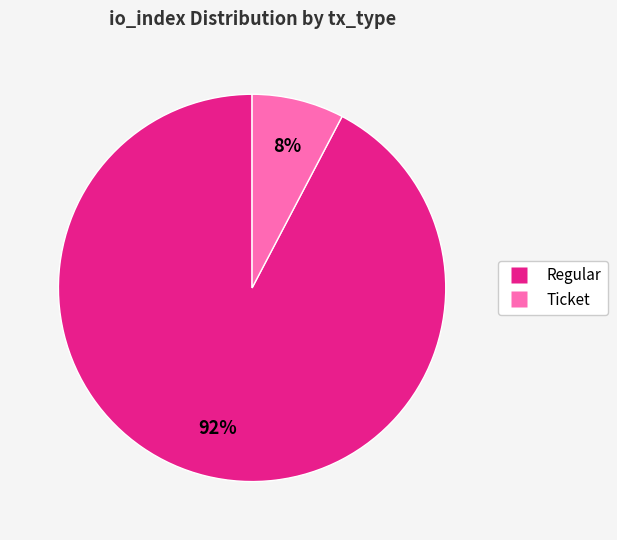

How many segments does this pie chart have?

2